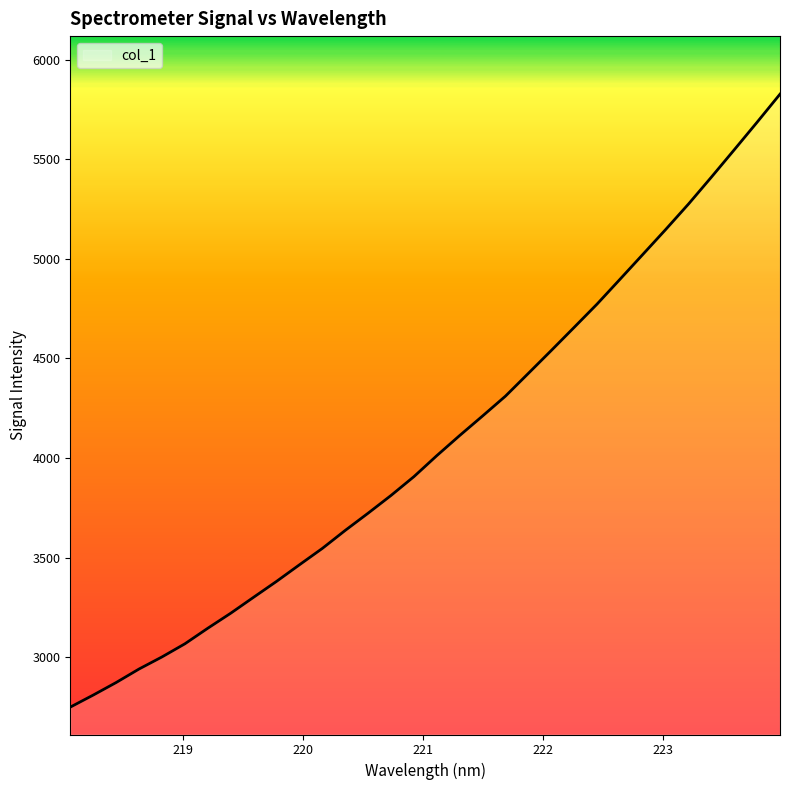

What is the difference between the maximum and minimum values?

3077.2